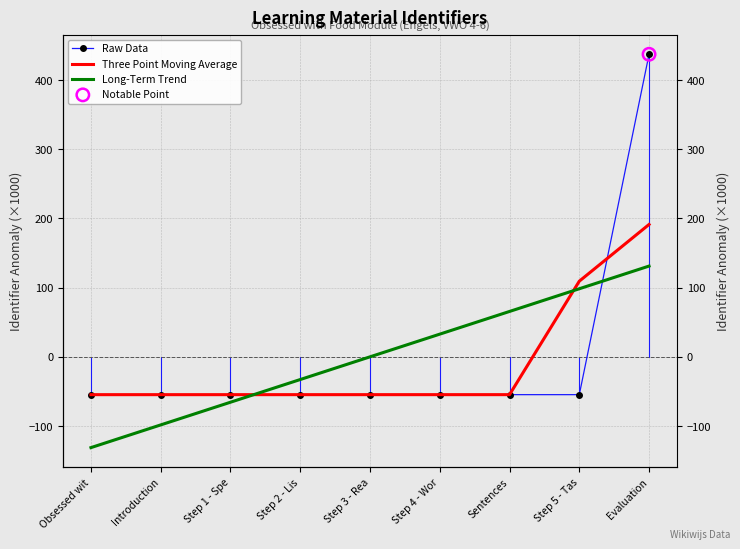

What is the total value across all series at Step 4 - Wor?

-76.5